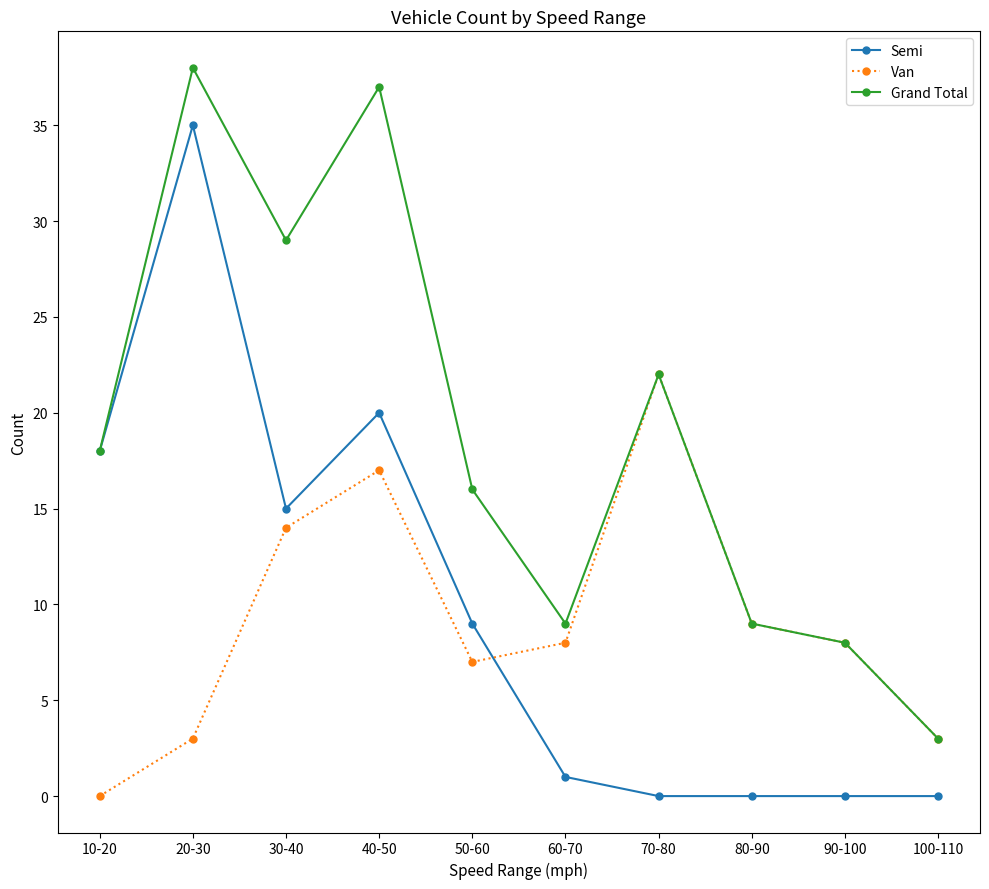

At which label does Van reach its peak?

70-80